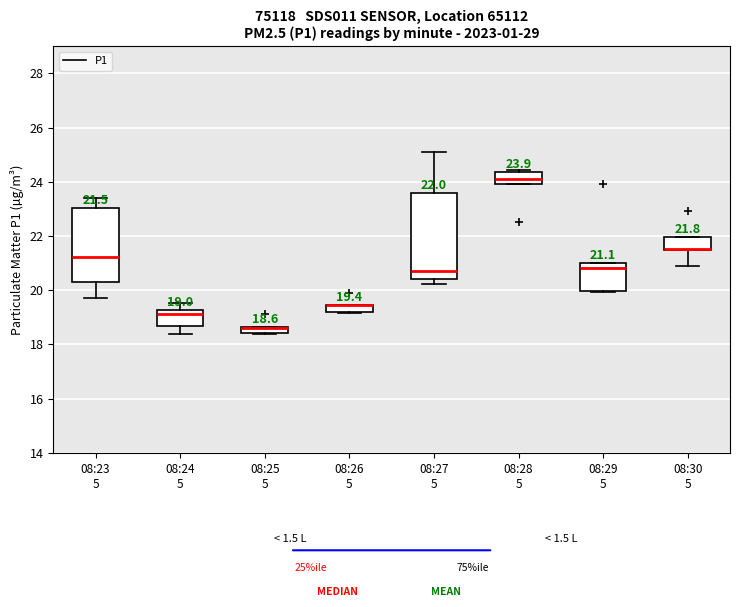

Comparing the boxes themselves (not the whiskers), which one is the tallest?

08:27 5